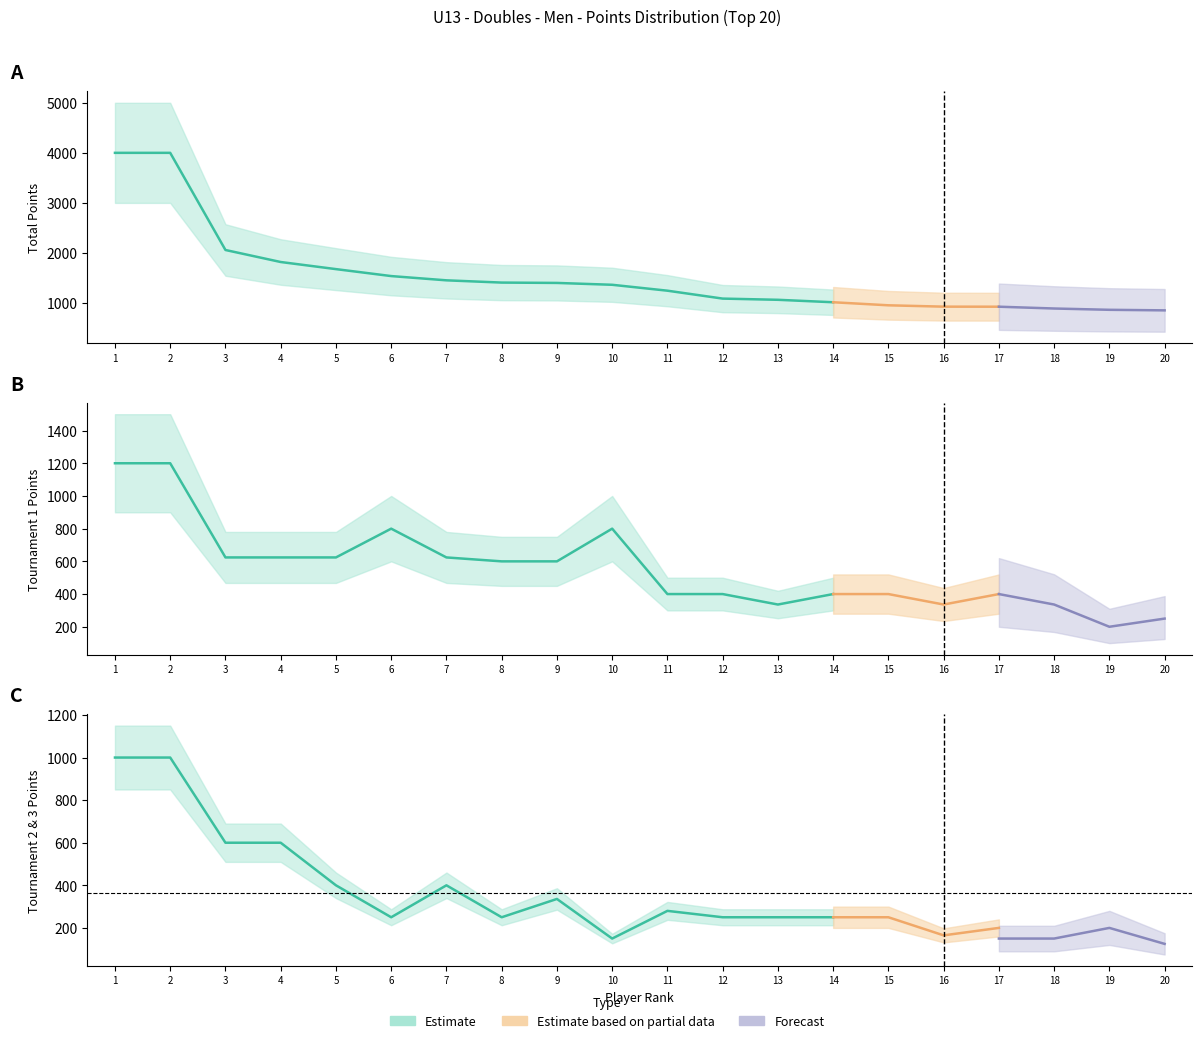

True or false: Body and col_6_val cross at least once.

False